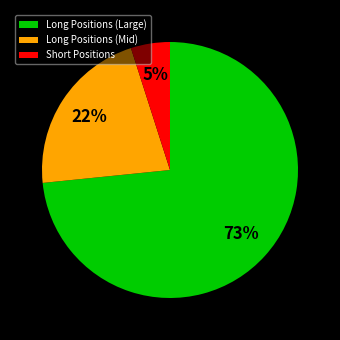

To the nearest percent, what percentage of the pie is Long Positions (Mid)?

22%